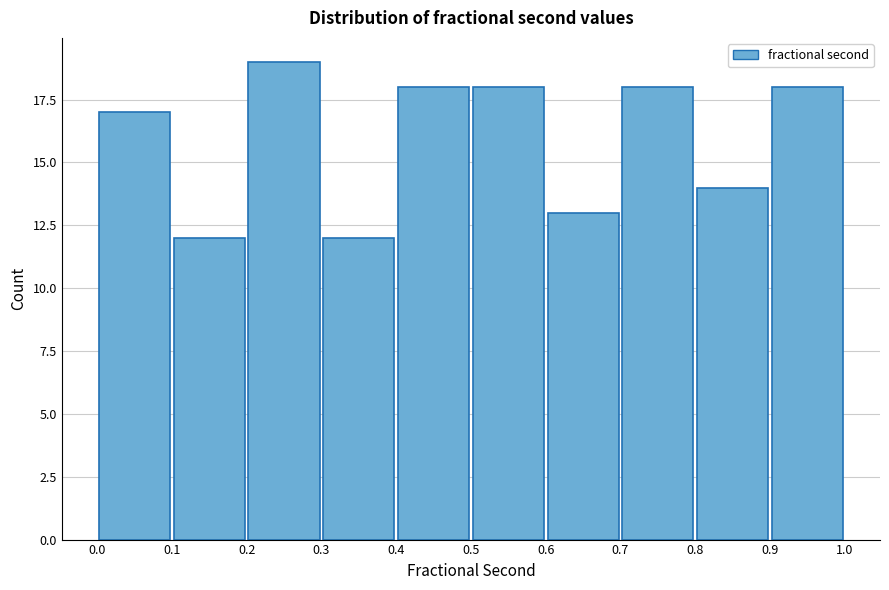

How tall is the bar that spans 0.8 to 0.9 on the x-axis? The values are not printed on the chart, so give them approximately, as read against the axis.

14